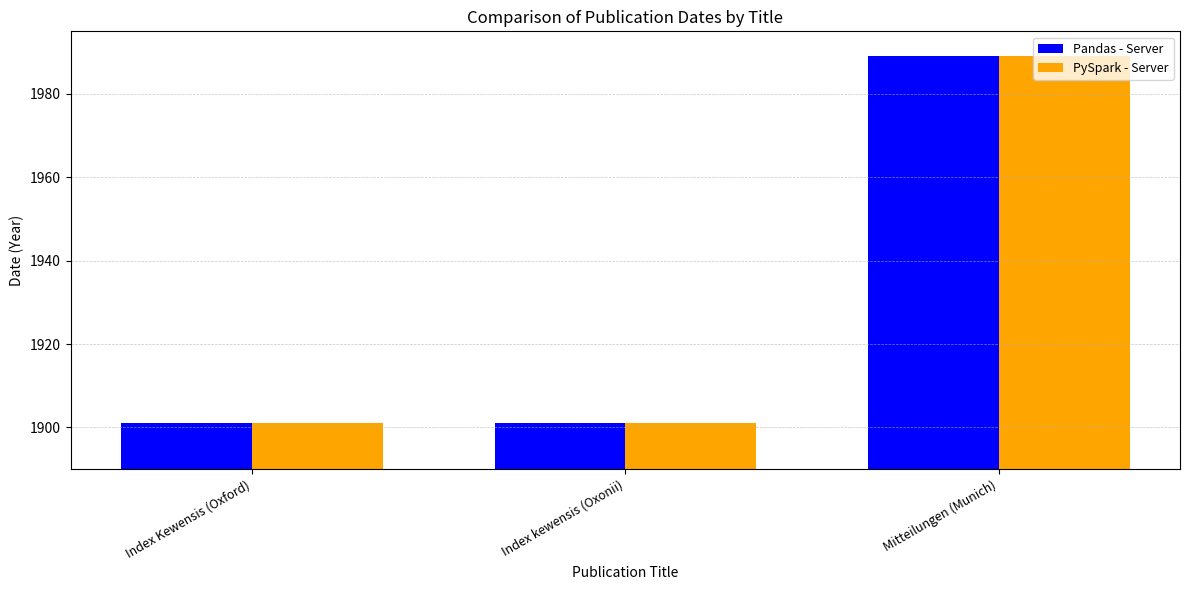

Is the value of Pandas - Server at Index kewensis (Oxonii) greater than the value of PySpark - Server at Mitteilungen (Munich)?

No